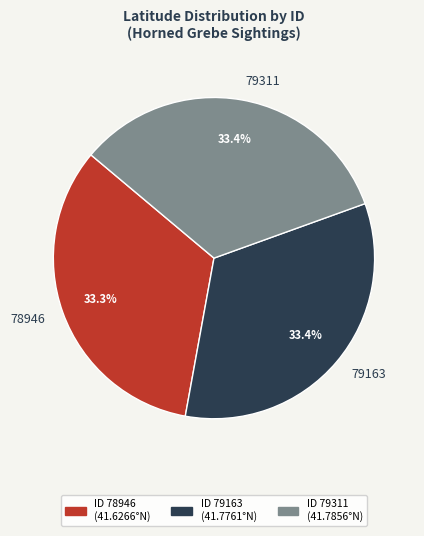

To the nearest percent, what portion does 78946 represent?

33%